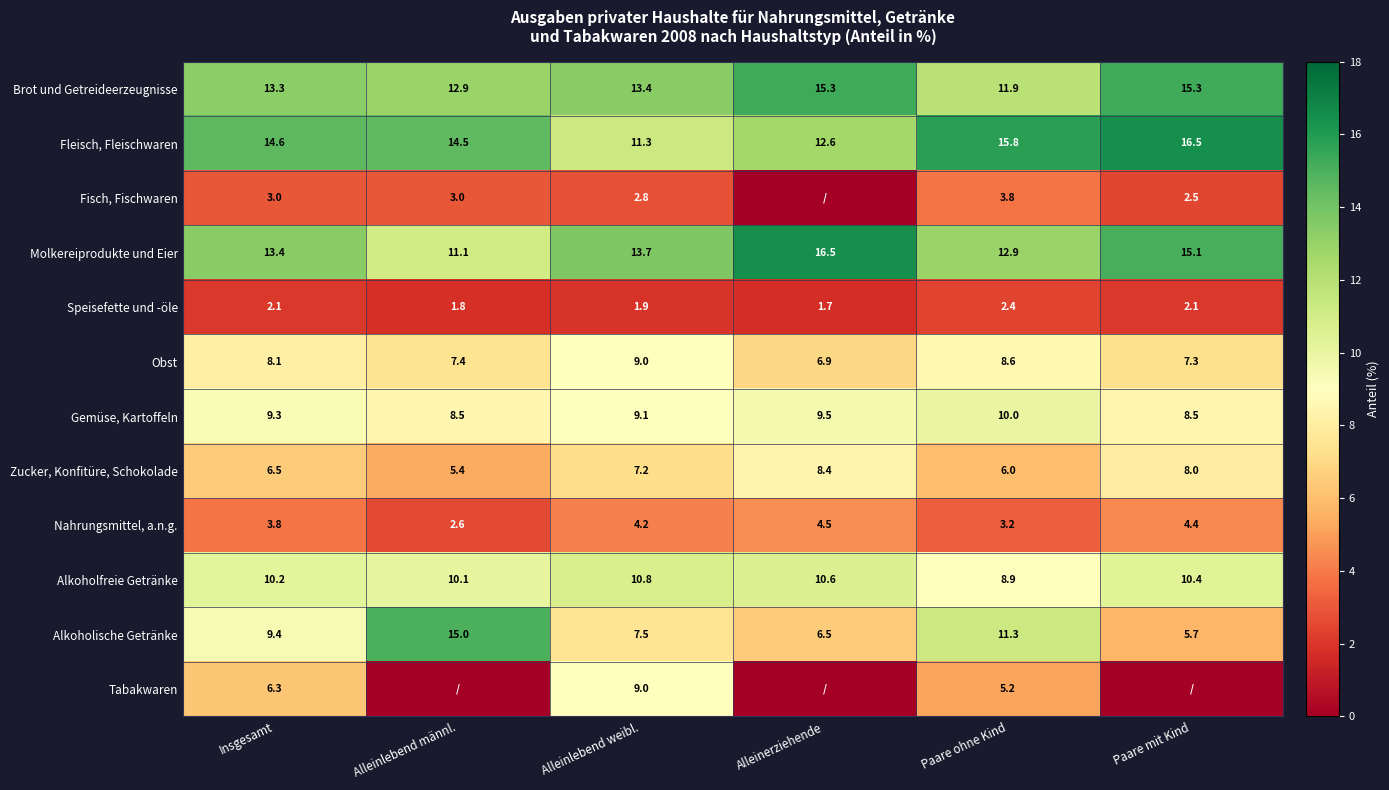

The value of Brot und Getreideerzeugnisse at Alleinlebend männl. is 12.9. True or false?

True